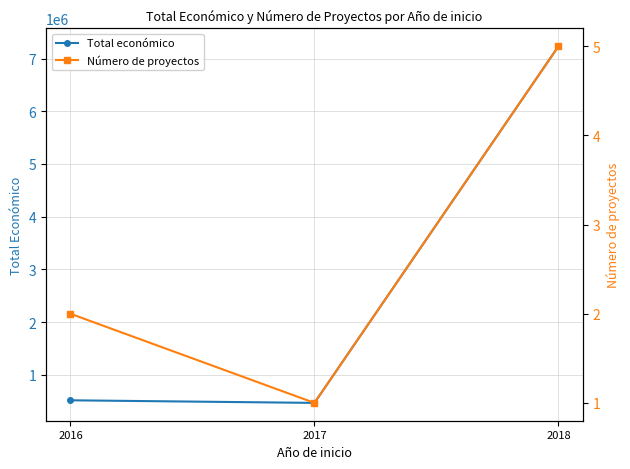

What is the maximum value shown in the chart?

7232275